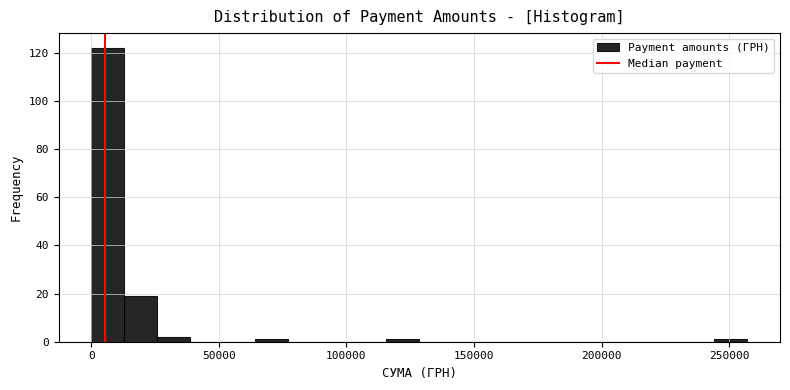

Around what value on the x-axis is the tallest bar? Give the approximate position of its centre, as read against the axis.

5000